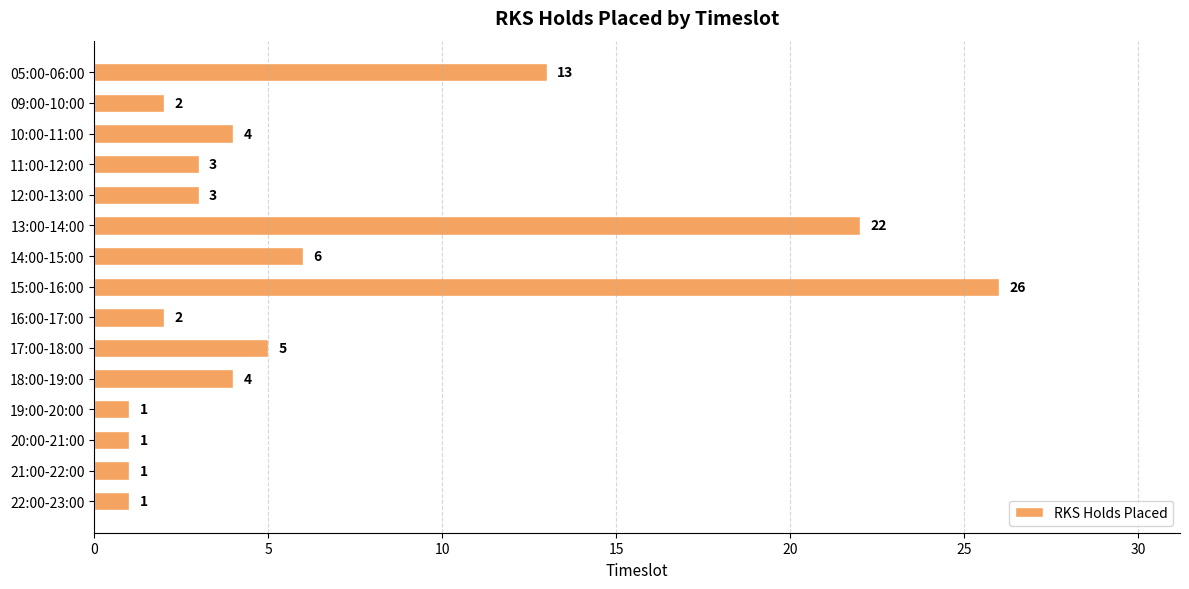

True or false: the data shows 8 at 15:00-16:00.

False